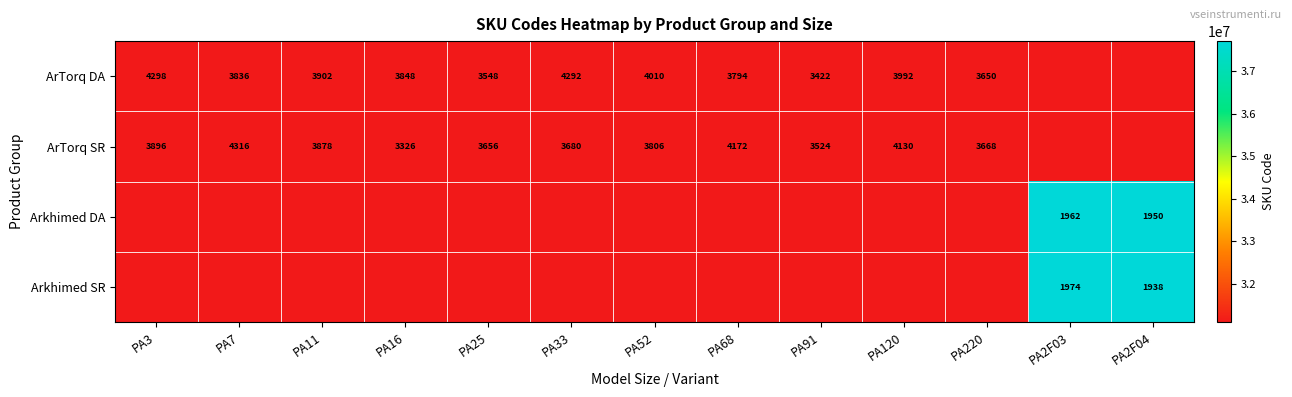

How many distinct data groups are displayed?

4